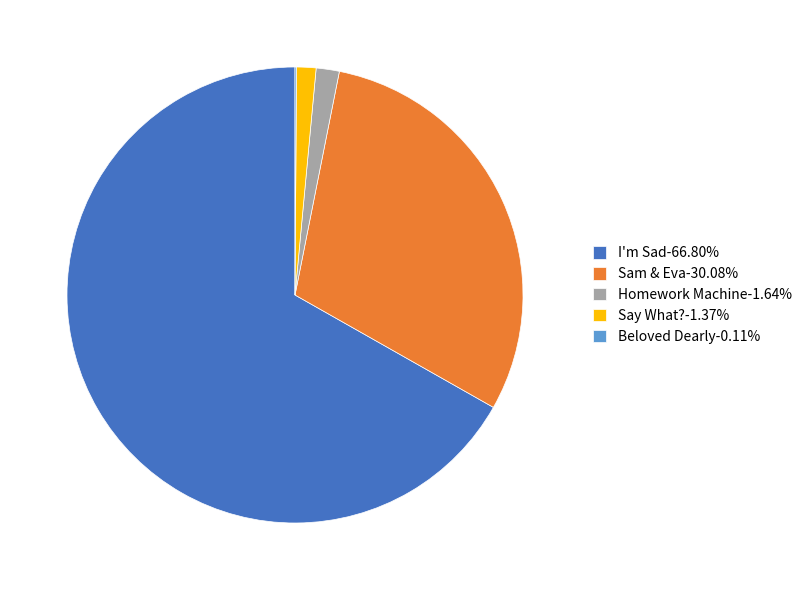

Does I'm Sad-66.80% account for over 50% of the chart?

Yes